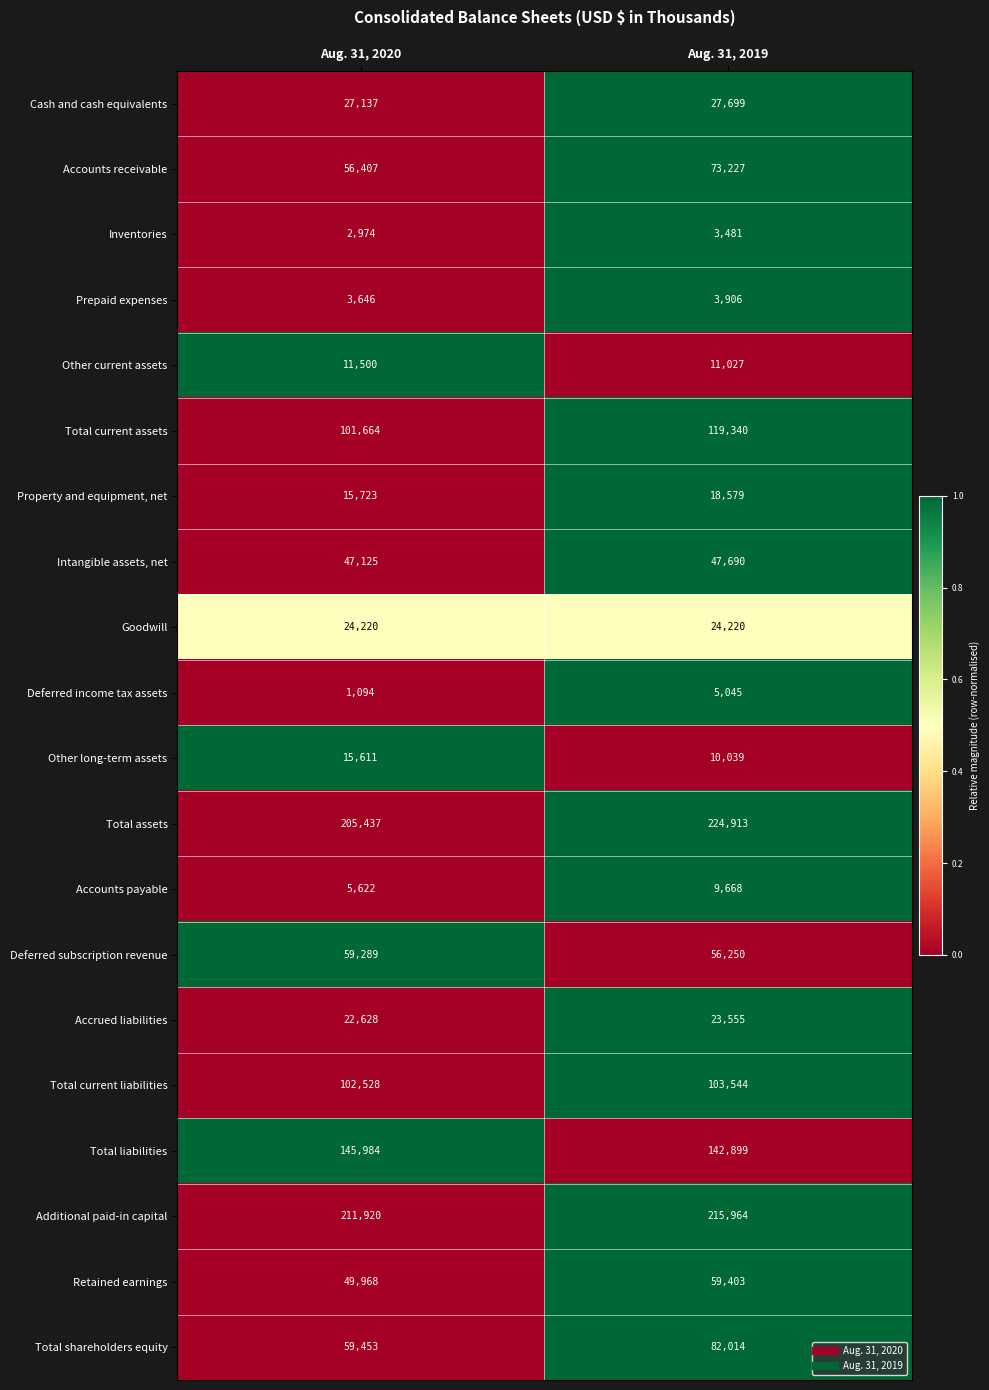

What is the lowest value of the Goodwill series?

24220